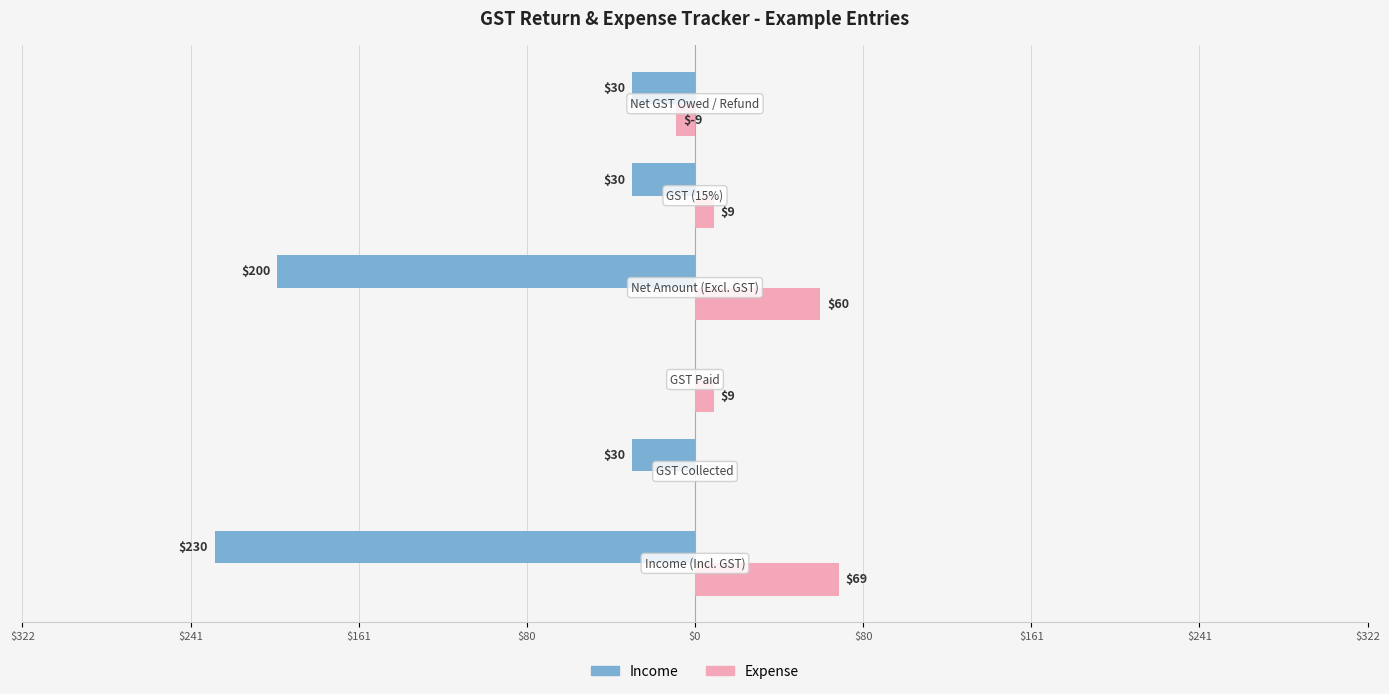

What are all the series names shown in the legend?

Income, Expense